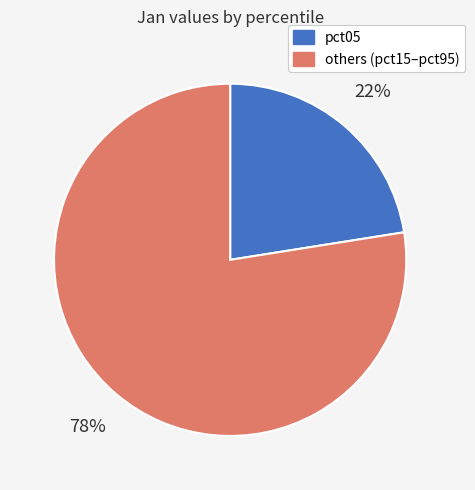

Count the number of slices in the pie.

2